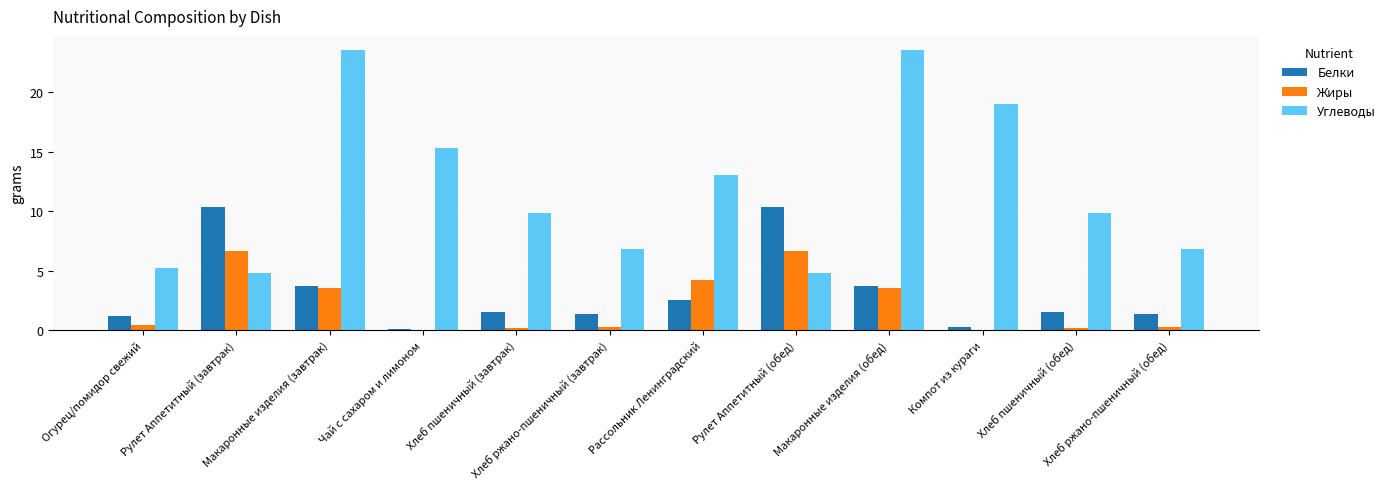

What are all the series names shown in the legend?

Белки, Жиры, Углеводы